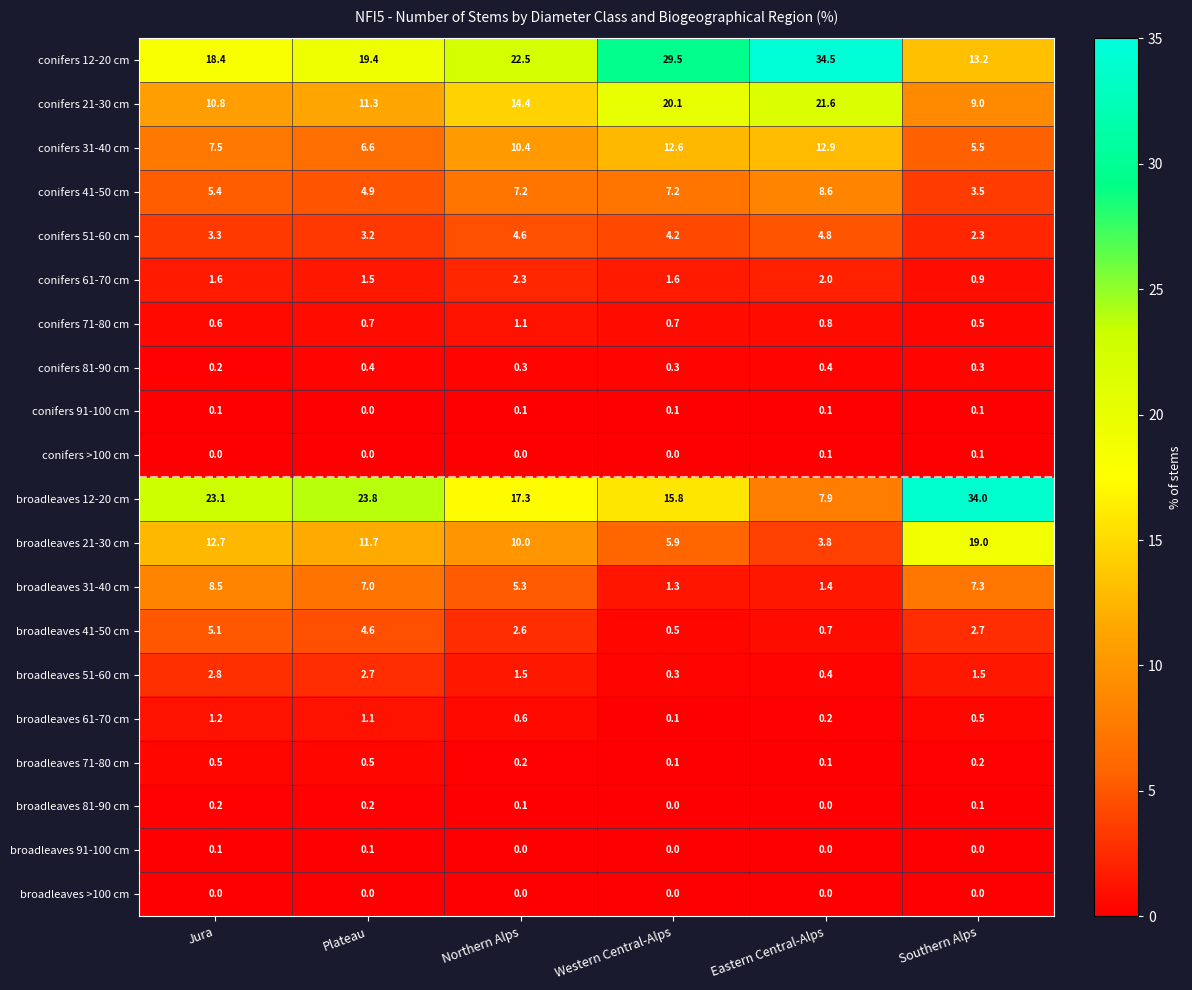

The value of broadleaves 81-90 cm at Jura is 0.2. True or false?

True